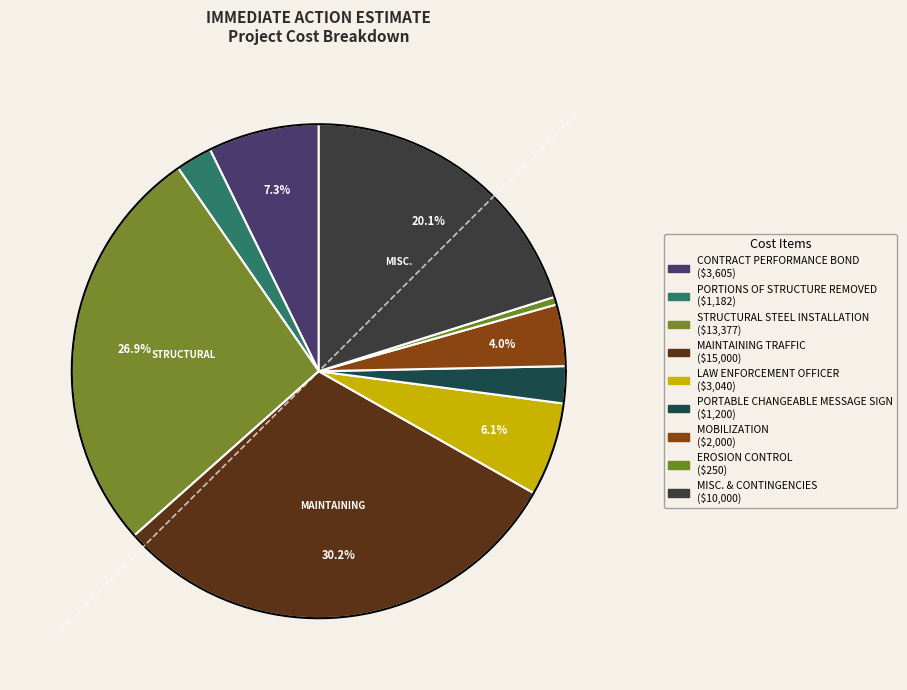

To the nearest percent, what is the difference between the MOBILIZATION and STRUCTURAL STEEL INSTALLATION slice percentages?

23%